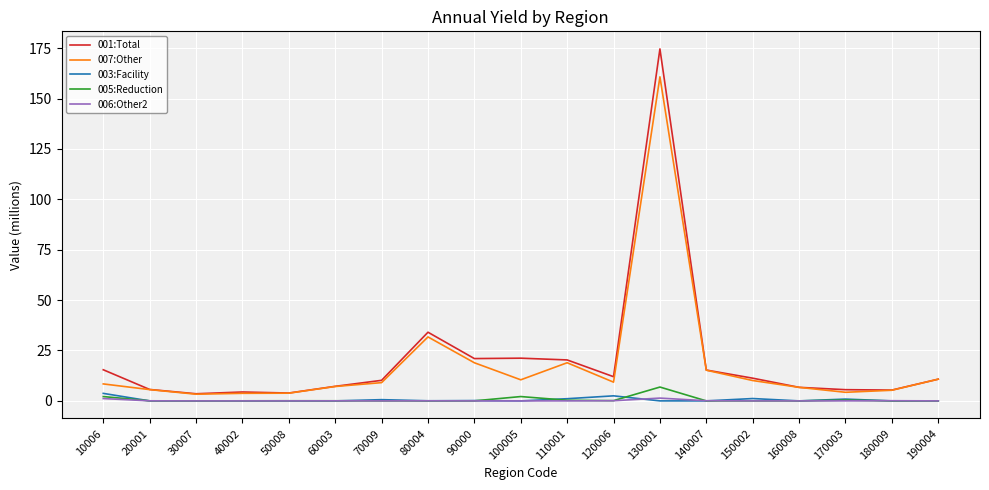

Does the chart display data point markers on the line(s)?

No